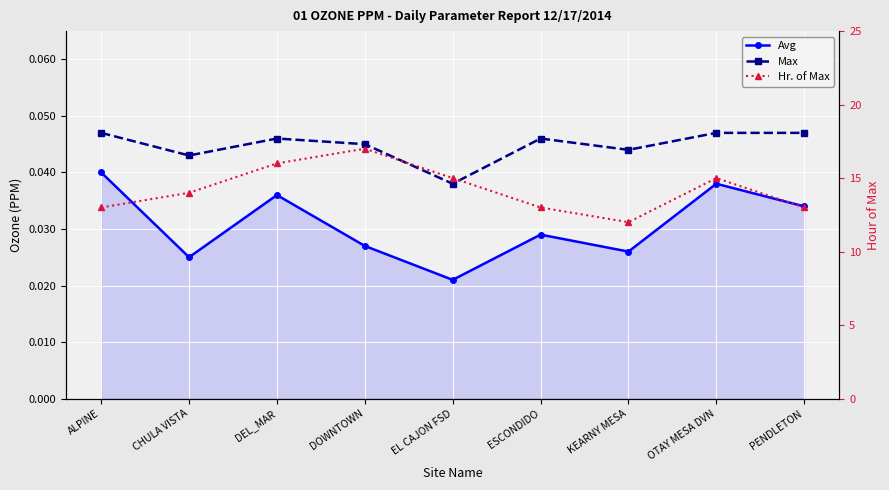

What value does the Hr. of Max series have at DEL_MAR?

16.0